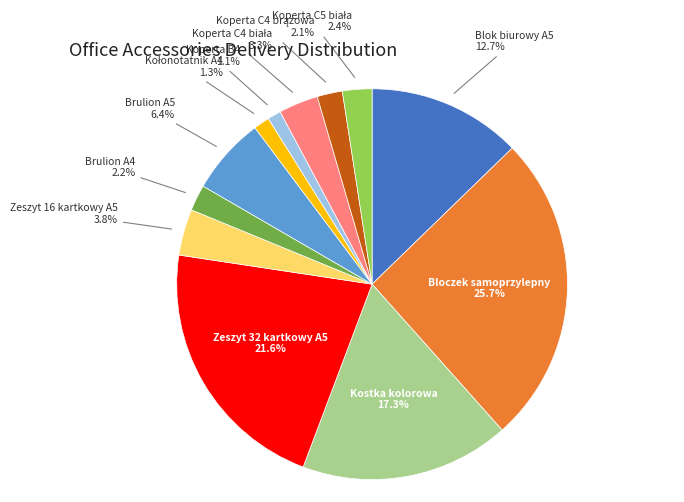

Is Bloczek samoprzylepny the majority of the pie?

No